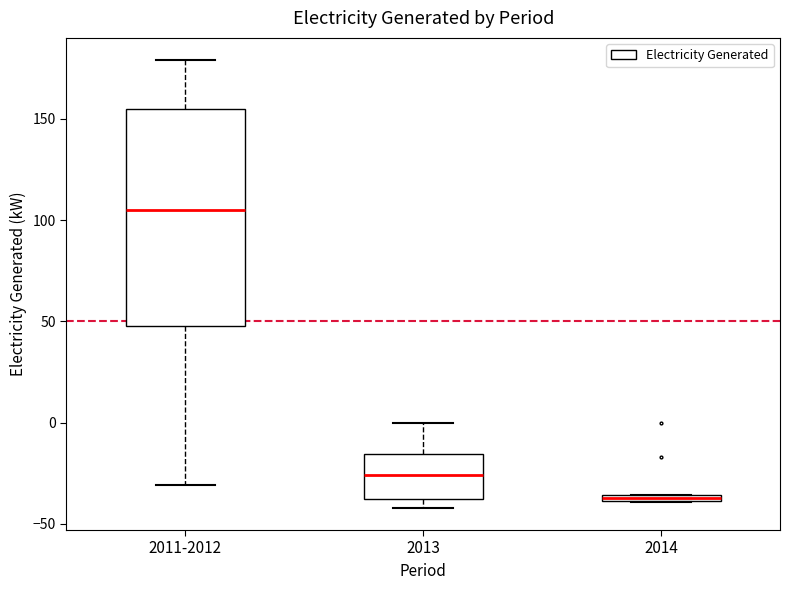

Which box's median line is the lowest?

2014